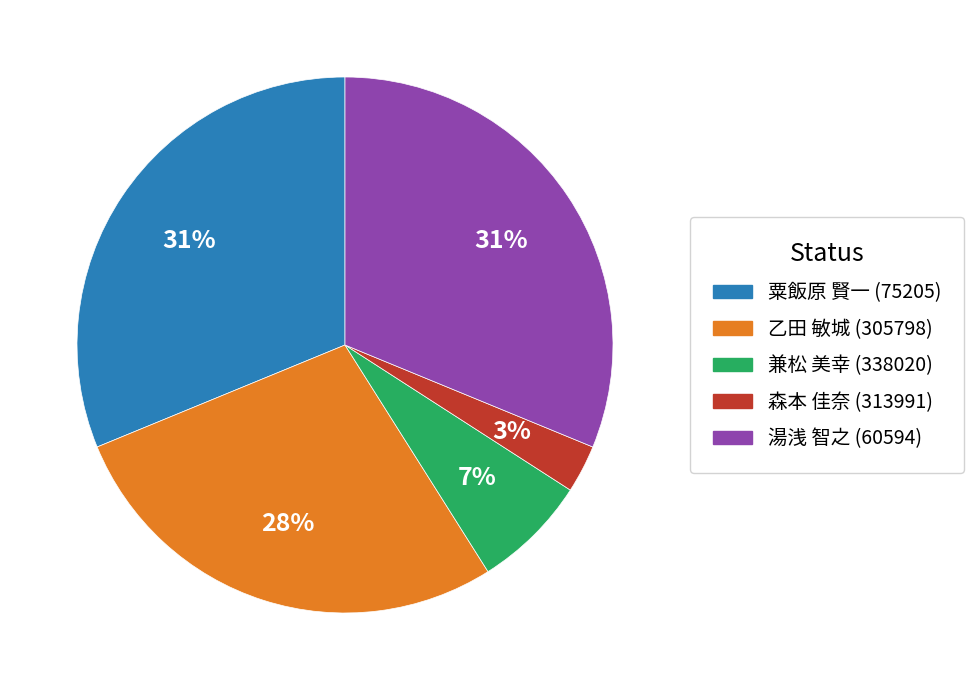

To the nearest percent, what is the difference between the 兼松 美幸 (338020) and 湯浅 智之 (60594) slice percentages?

24%